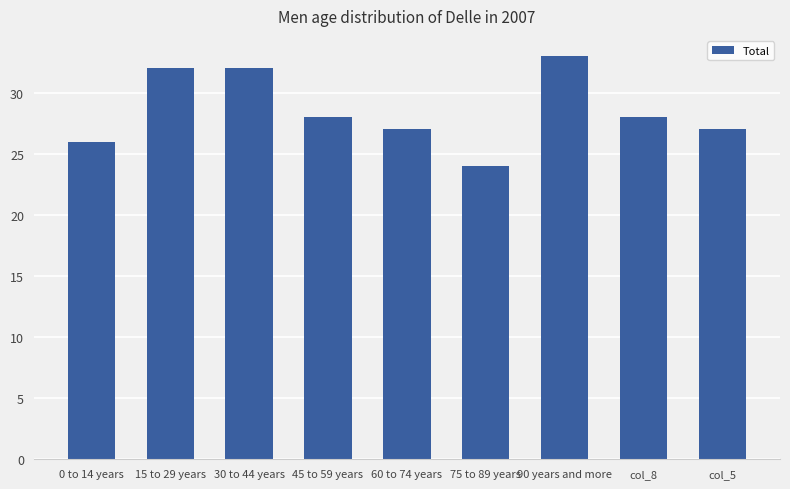

What is the difference between the maximum and minimum values?

9